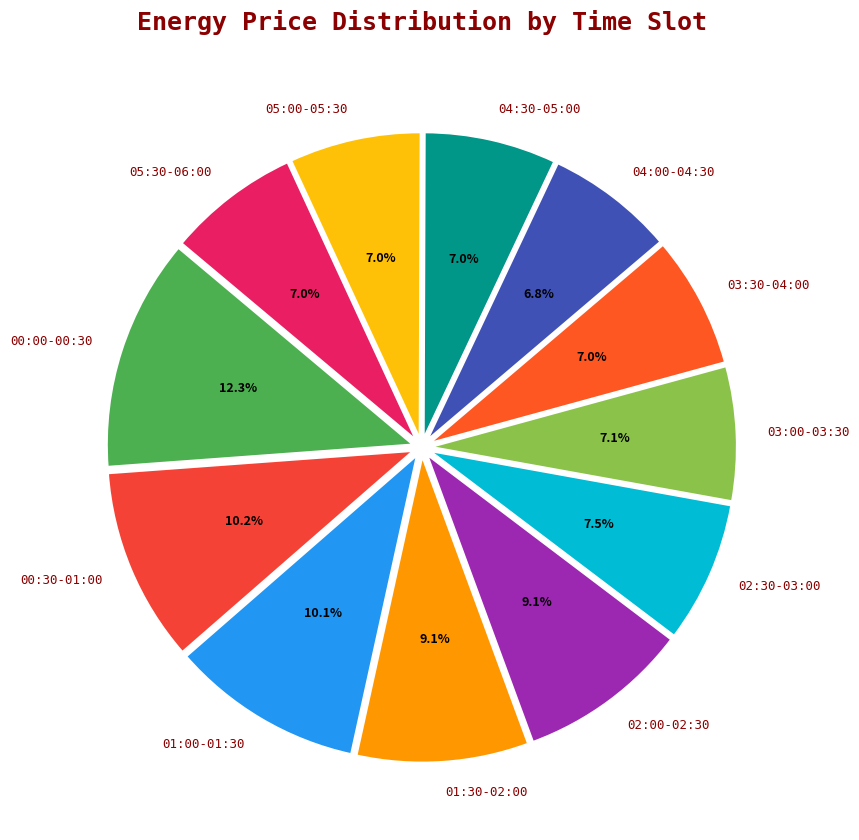

Which slice is the largest?

00:00-00:30